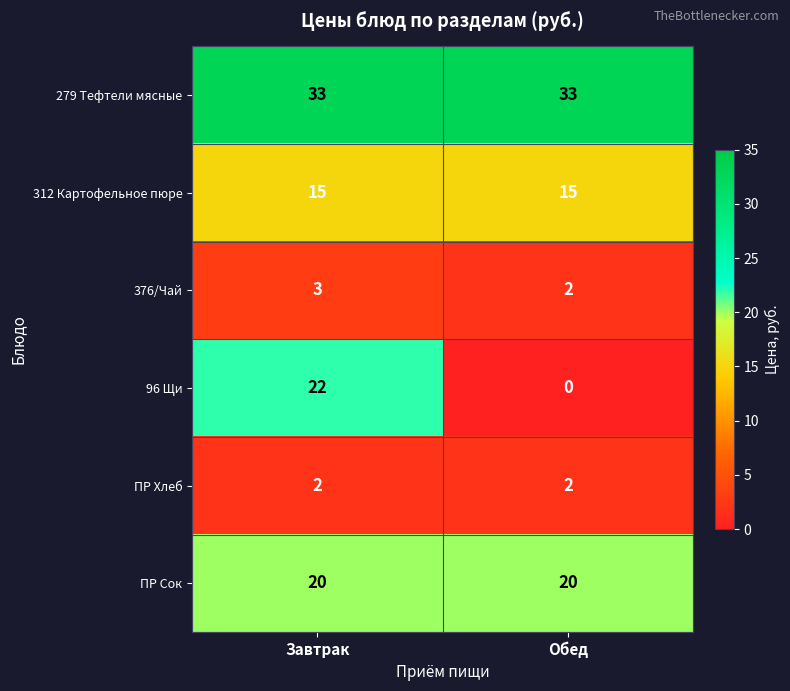

Is it true that ПР Хлеб equals 3 at Завтрак?

False